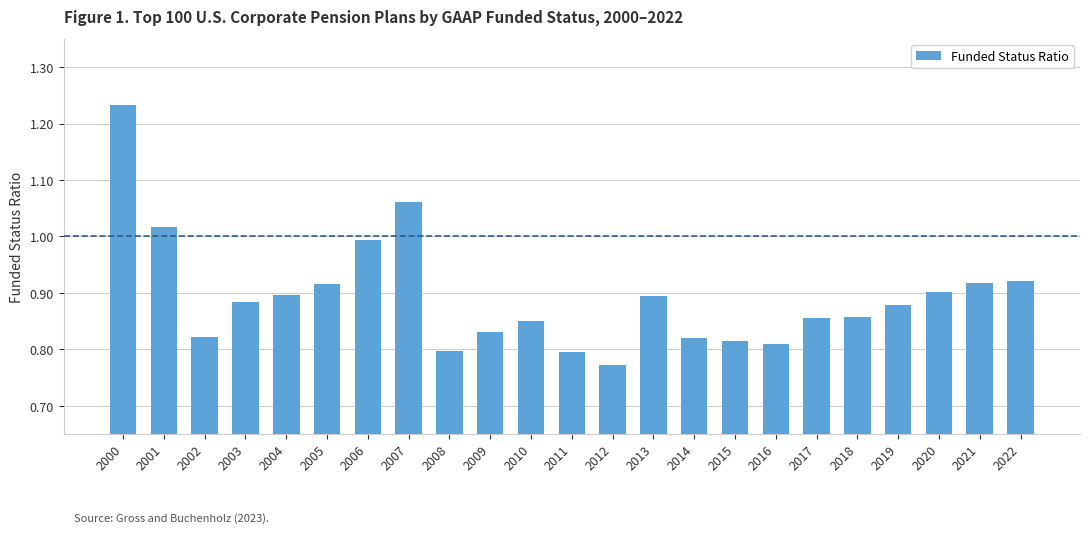

Which has a higher value, 2020 or 2008?

2020